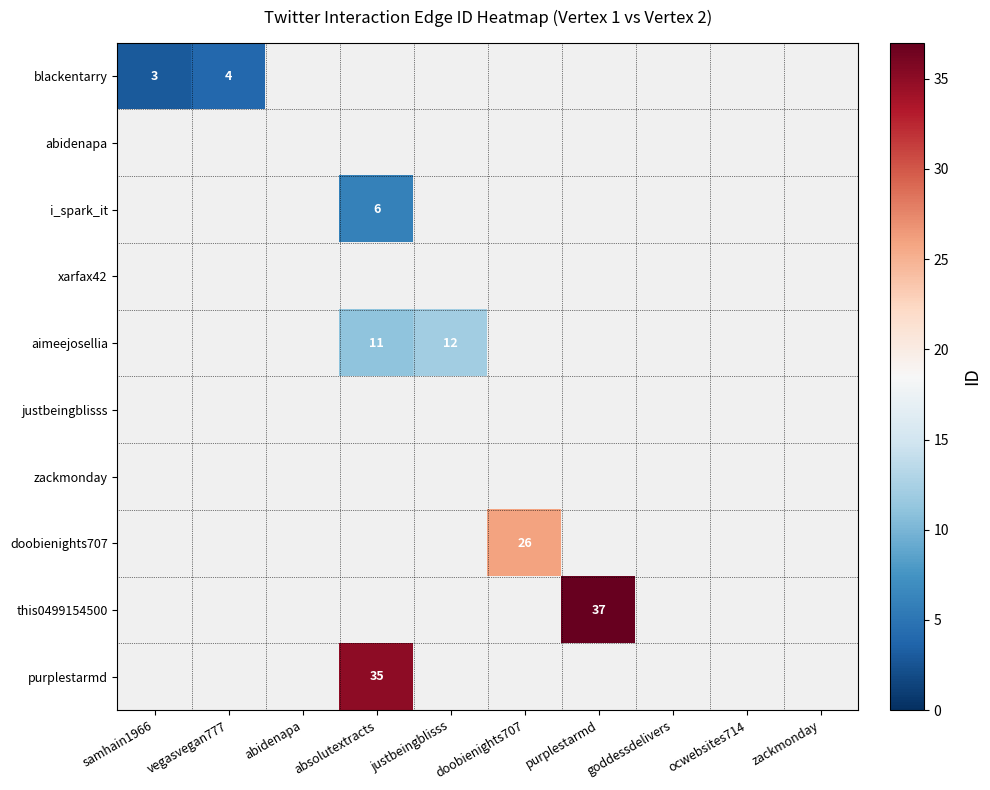

Rank the categories by this0499154500 value from lowest to highest.

samhain1966, vegasvegan777, abidenapa, absolutextracts, justbeingblisss, doobienights707, purplestarmd, goddessdelivers, ocwebsites714, zackmonday